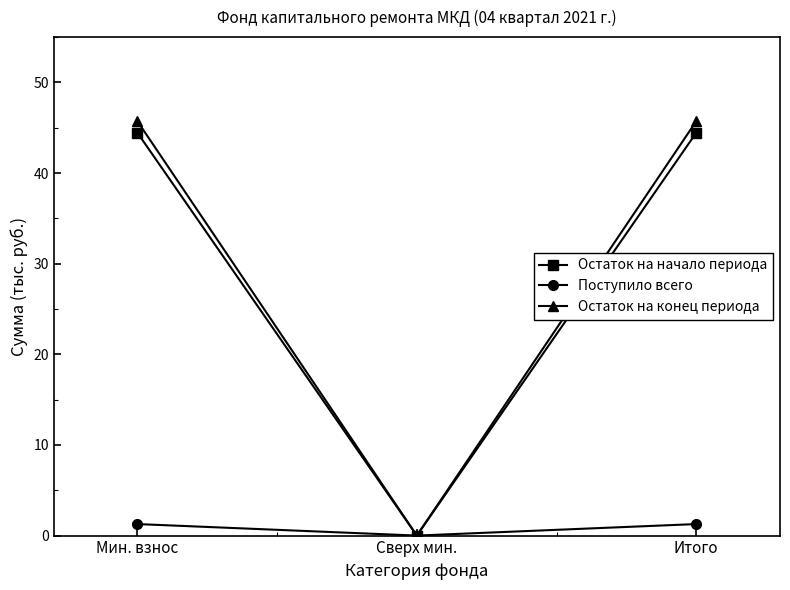

Which series has the largest total across all categories?

Остаток на конец периода